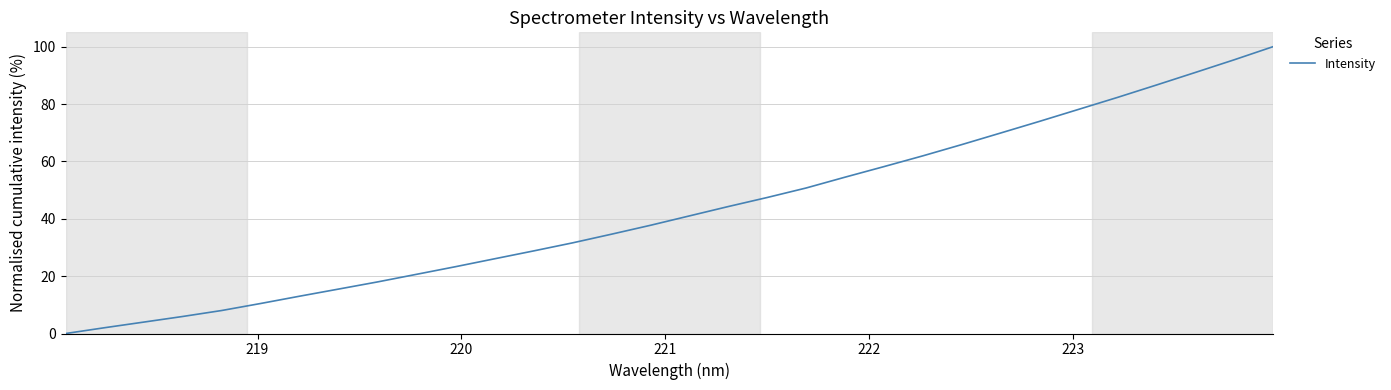

What is the maximum value shown in the chart?

100.0